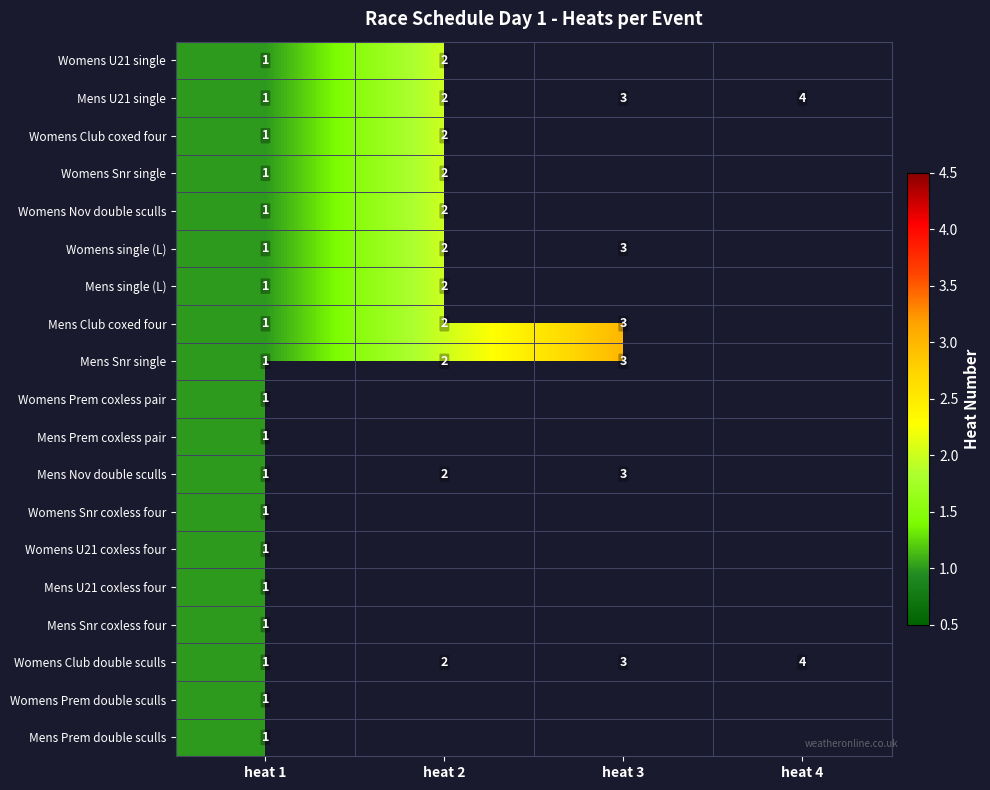

At which category is the sum across all series the highest?

heat 2